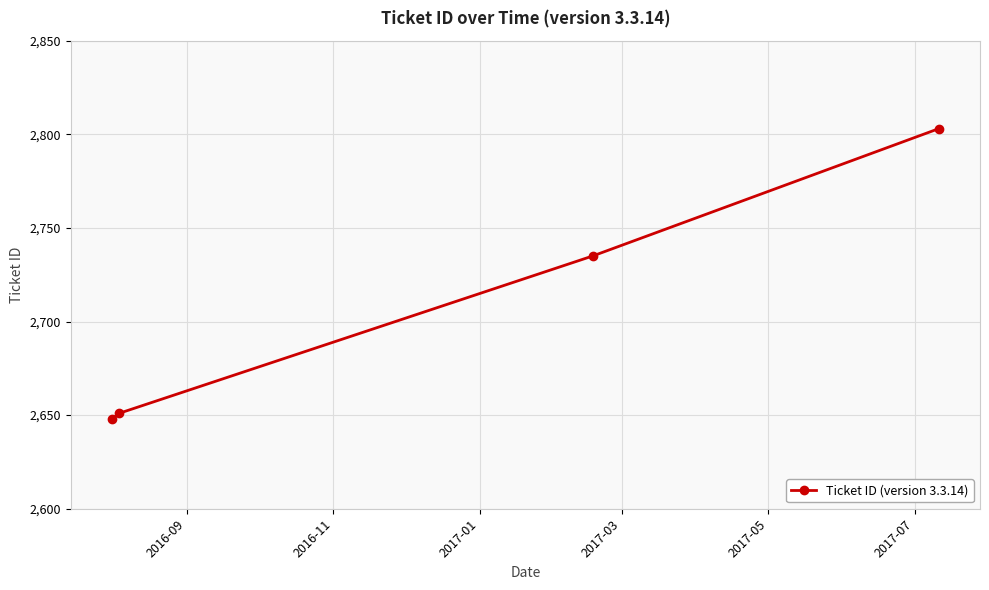

What is the sum of all values?

10837